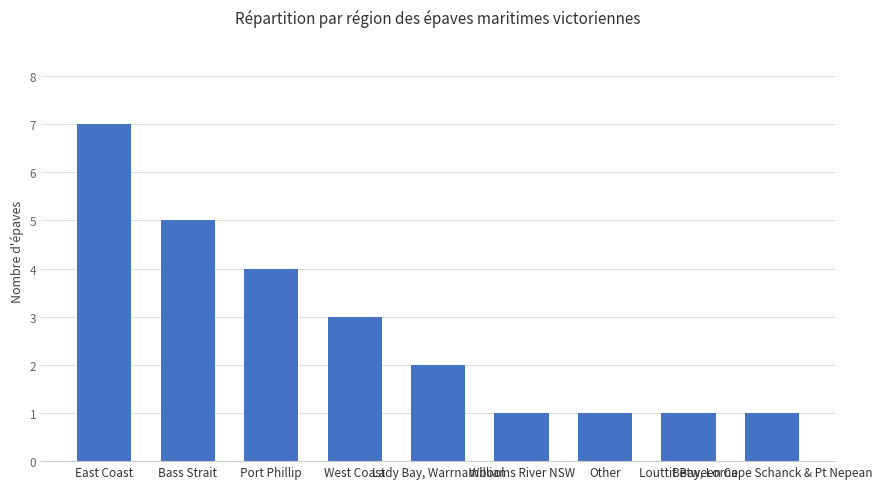

At which label is the value closest to 4?

Port Phillip